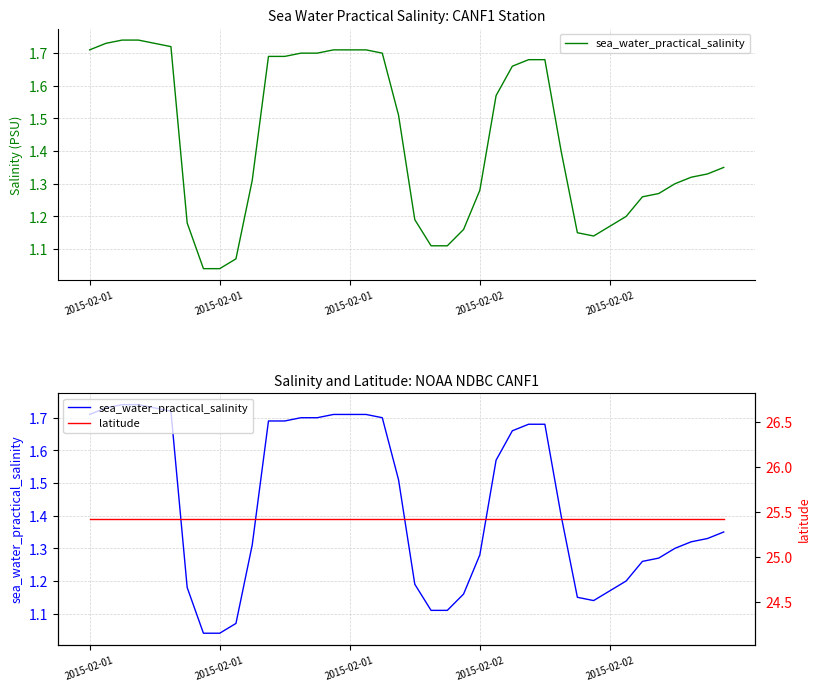

Is the value of sea_water_practical_salinity at 37 greater than the value of latitude at 28?

No